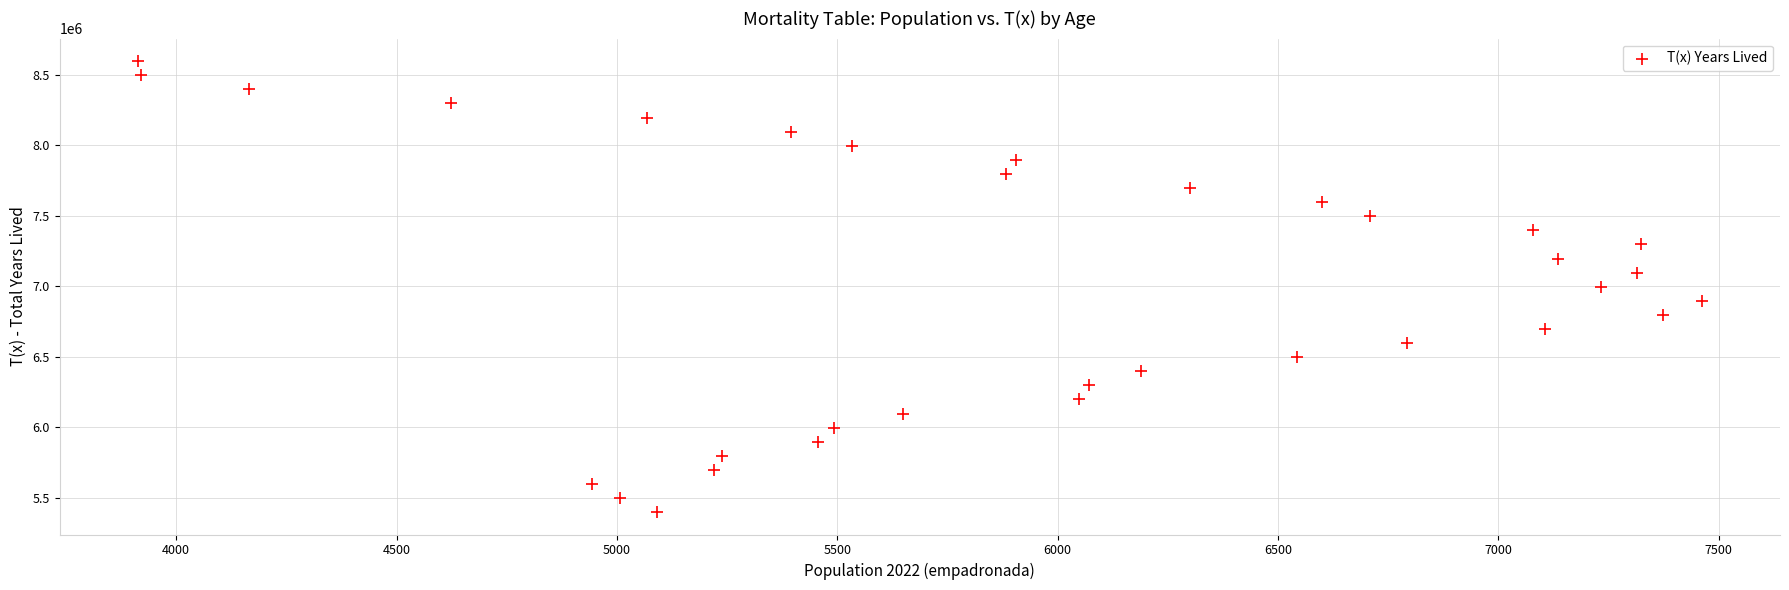

What is the range of X values (max minus min)?

3549.0